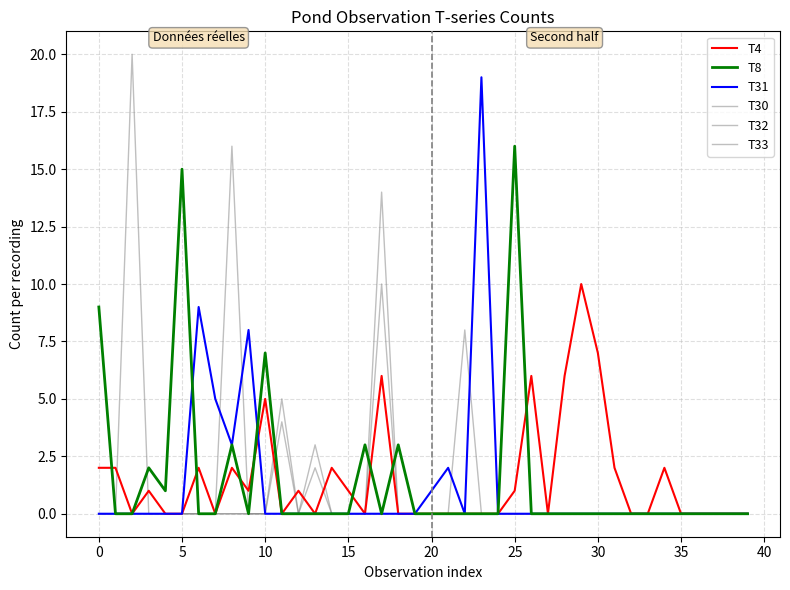

How many lines are shown in the chart?

6